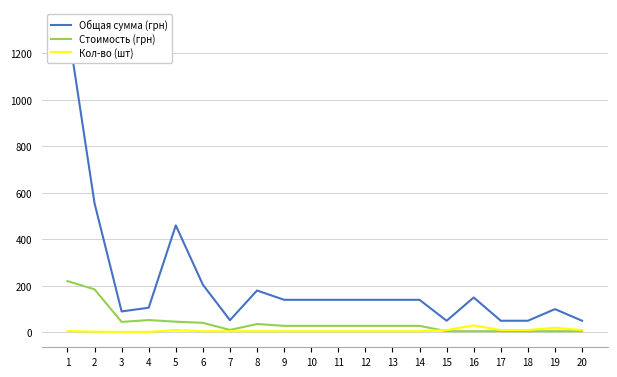

Is this an area chart (filled region under the line)?

No